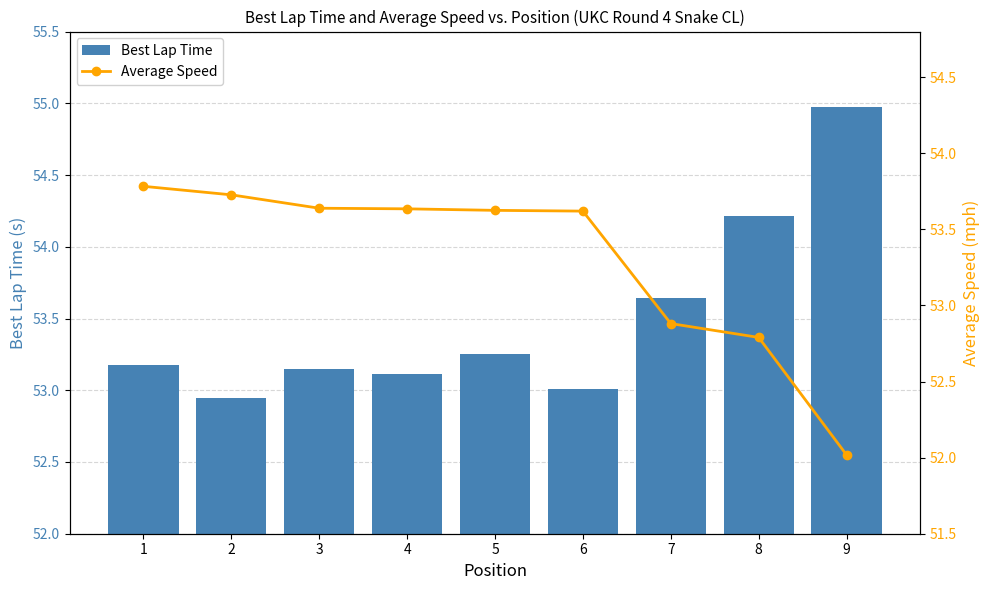

Reading right to left, what are all the values shown in this chart?

Best Lap Time: 55.0	54.2	53.6	53.0	53.2	53.1	53.1	52.9	53.2
Average Speed: 52.0	52.8	52.9	53.6	53.6	53.6	53.6	53.7	53.8